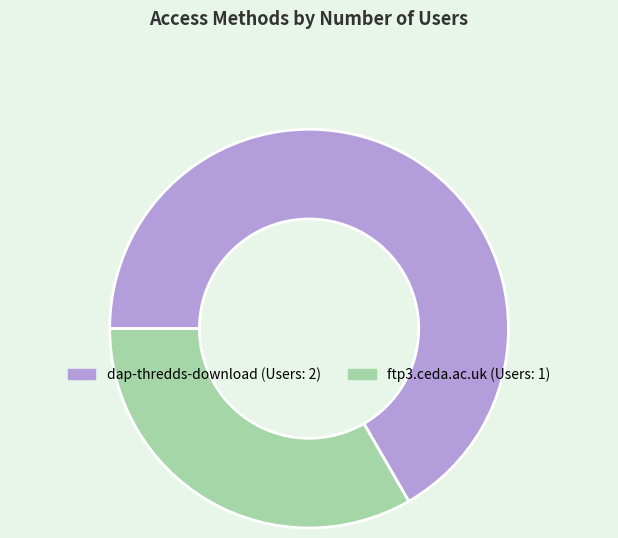

Does any single category account for the majority?

Yes